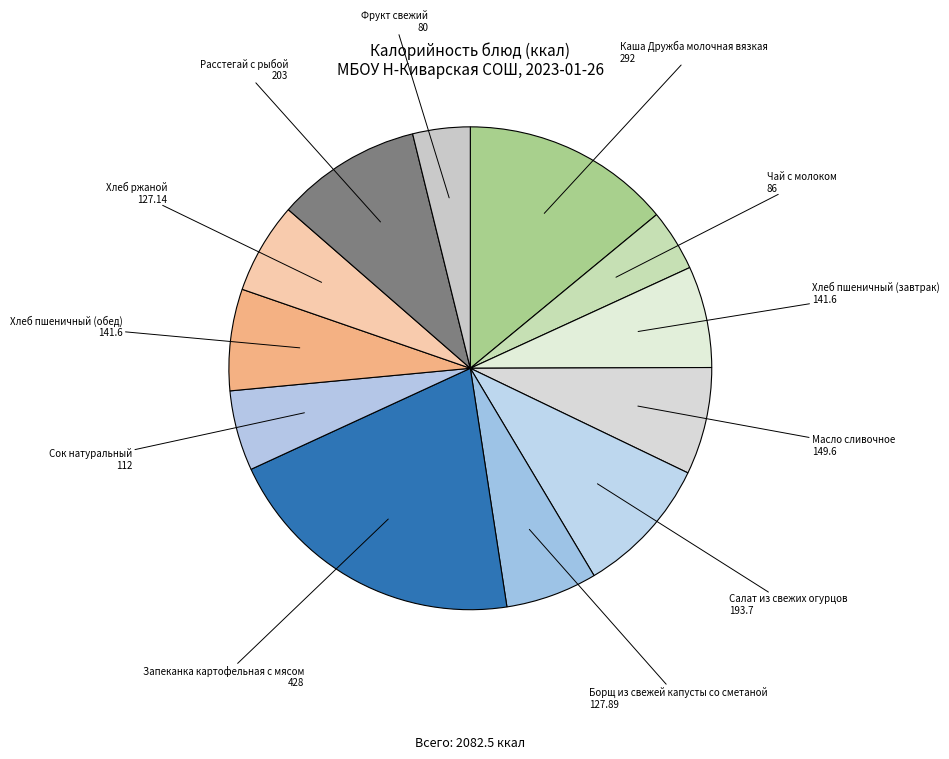

Combined, do Фрукт свежий and Масло сливочное account for over 50%?

No